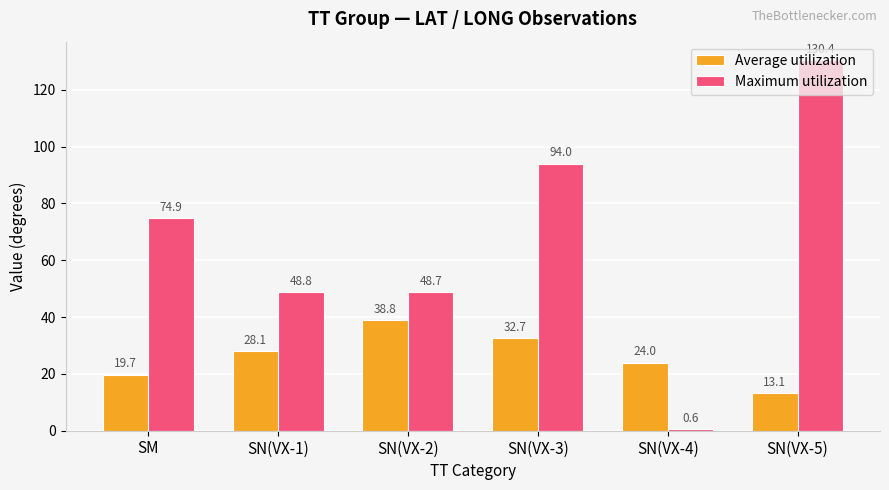

What value does the Average utilization series have at SN(VX-1)?

28.1